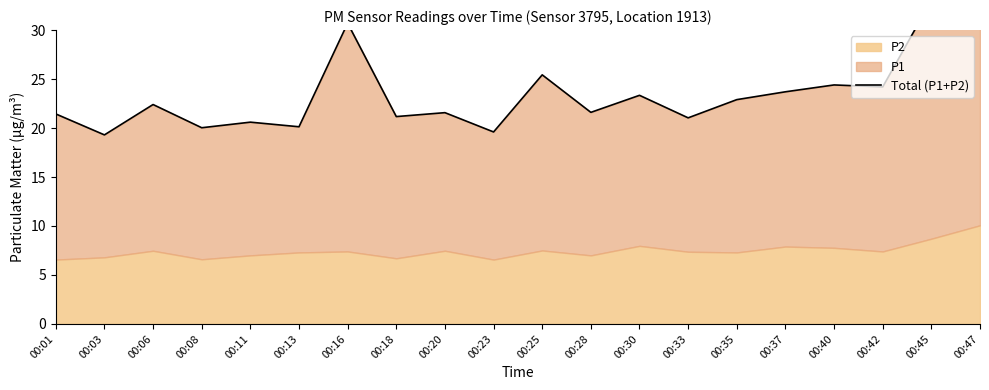

Reading left to right, extract all data points from this chart.

21.4	19.3	22.4	20.0	20.6	20.1	30.7	21.2	21.6	19.6	25.4	21.6	23.3	21.0	22.9	23.7	24.4	24.2	33.0	36.5